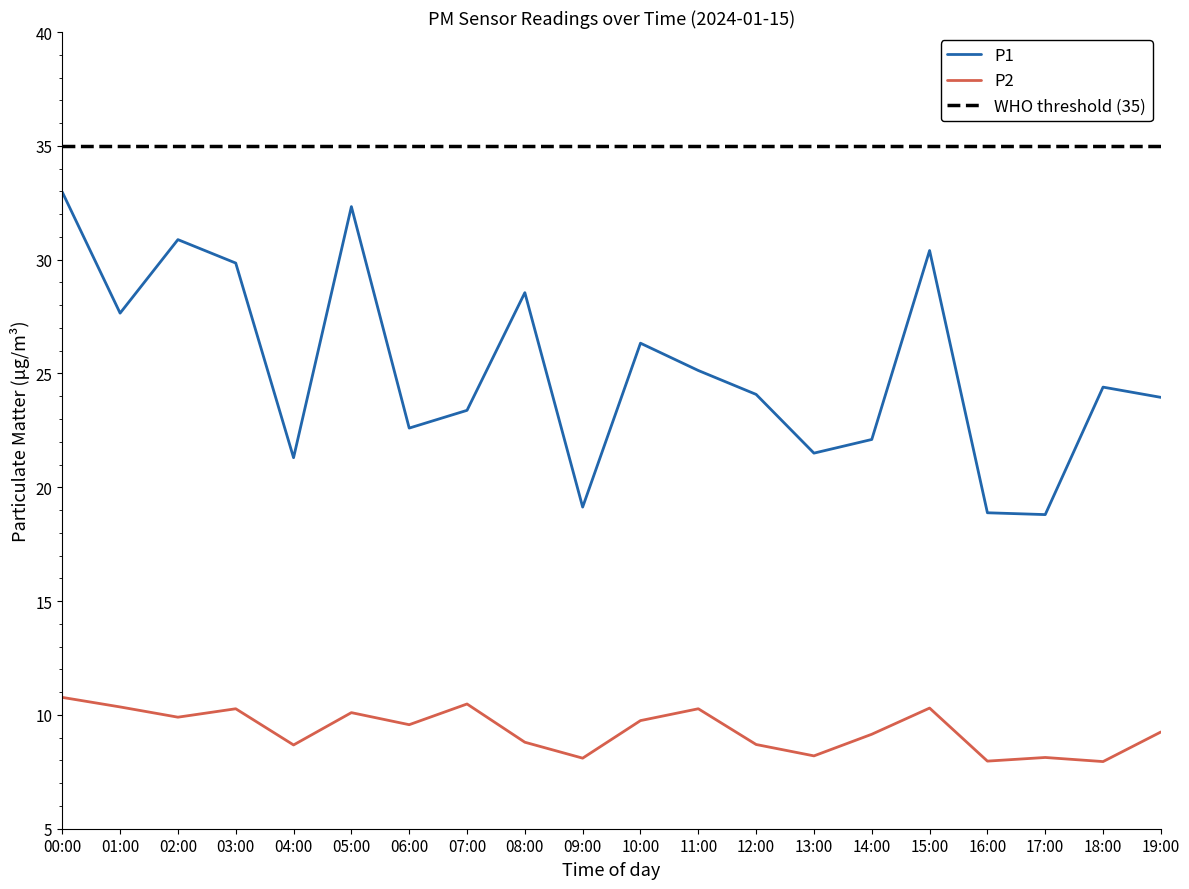

Reading left to right, list all the values displayed in this chart.

P1: 00:00=33.0	01:00=27.6	02:00=30.9	03:00=29.9	04:00=21.3	05:00=32.3	06:00=22.6	07:00=23.4	08:00=28.6	09:00=19.1	10:00=26.3	11:00=25.1	12:00=24.1	13:00=21.5	14:00=22.1	15:00=30.4	16:00=18.9	17:00=18.8	18:00=24.4	19:00=23.9
P2: 00:00=10.8	01:00=10.3	02:00=9.9	03:00=10.3	04:00=8.7	05:00=10.1	06:00=9.6	07:00=10.5	08:00=8.8	09:00=8.1	10:00=9.8	11:00=10.3	12:00=8.7	13:00=8.2	14:00=9.2	15:00=10.3	16:00=8.0	17:00=8.1	18:00=8.0	19:00=9.2